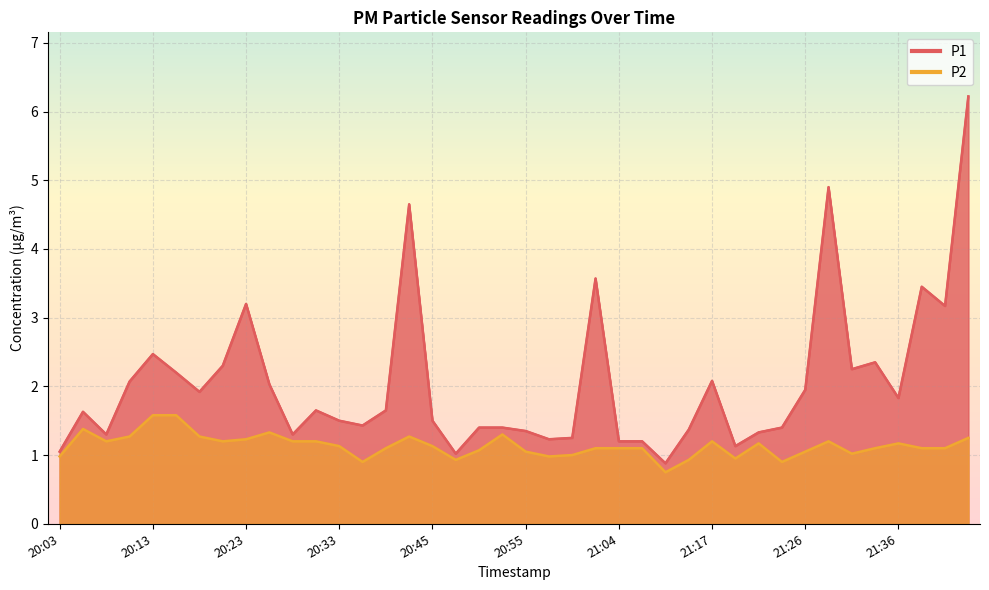

Is it true that P1 equals 1.0 at 20:13?

False